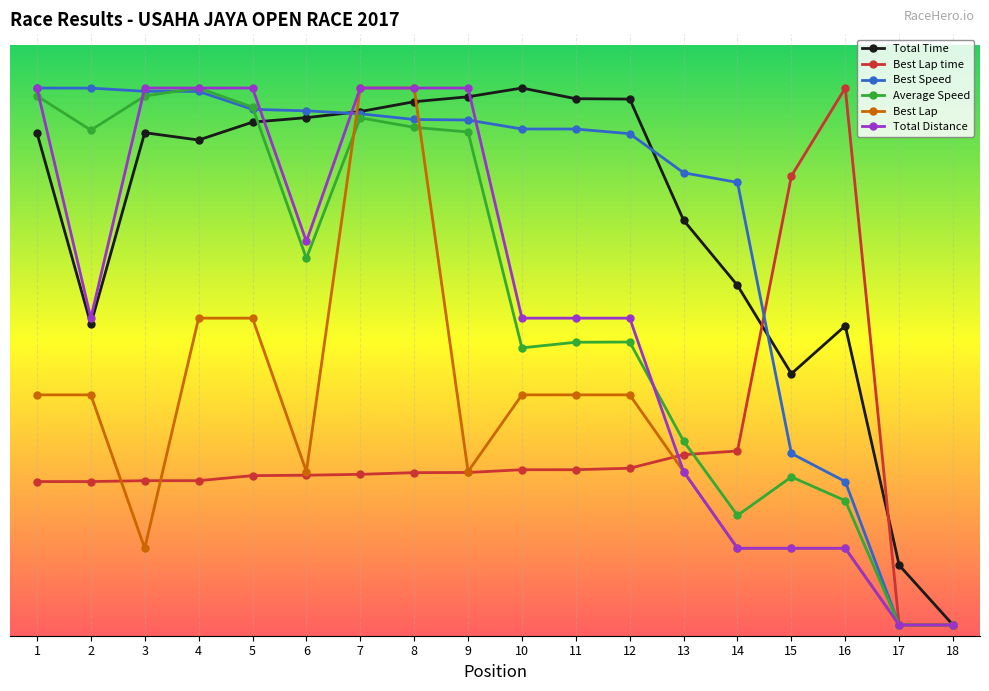

What is the sum of all Total Time values?

6967.3